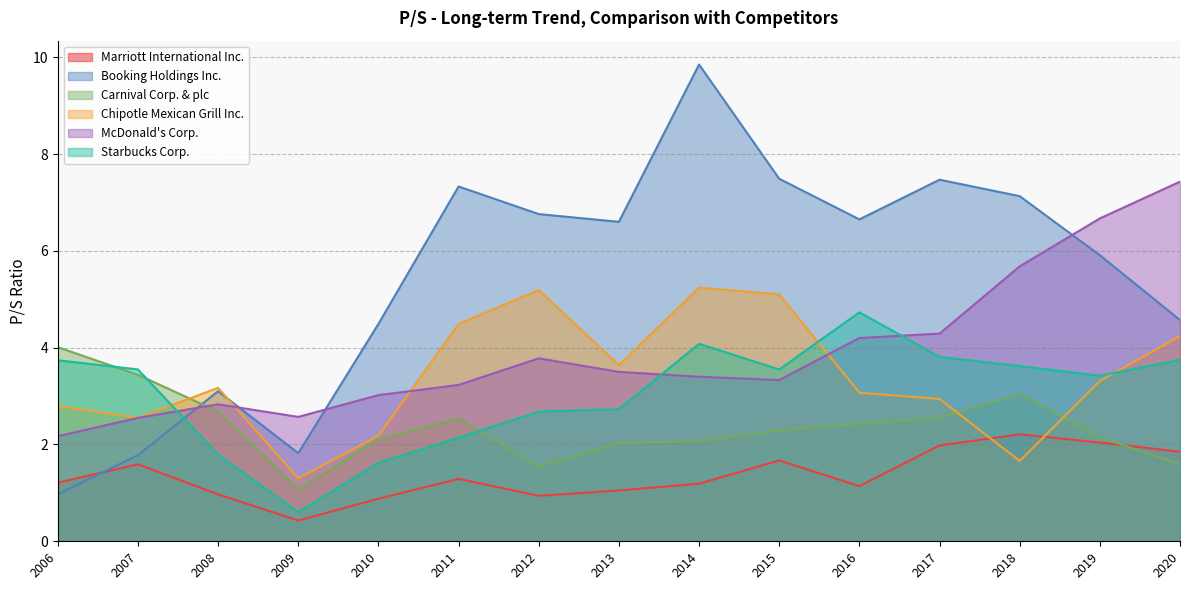

What is the average value of the Starbucks Corp. series?

3.1